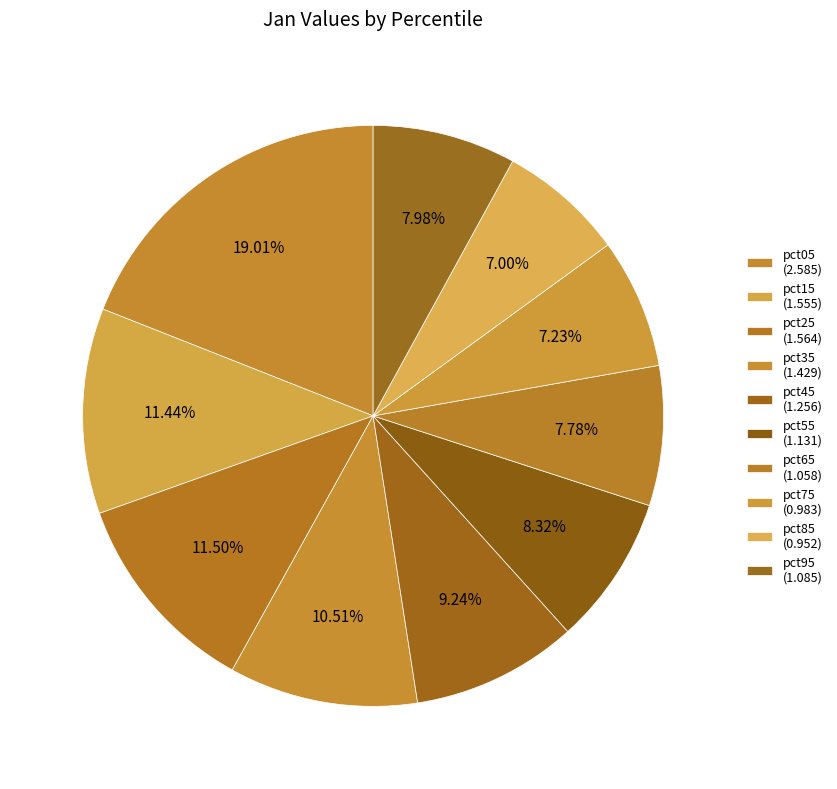

How many segments does this pie chart have?

10